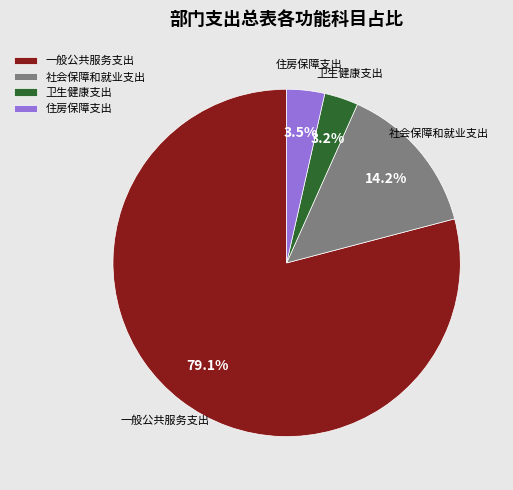

Which has a higher value, 社会保障和就业支出 or 住房保障支出?

社会保障和就业支出